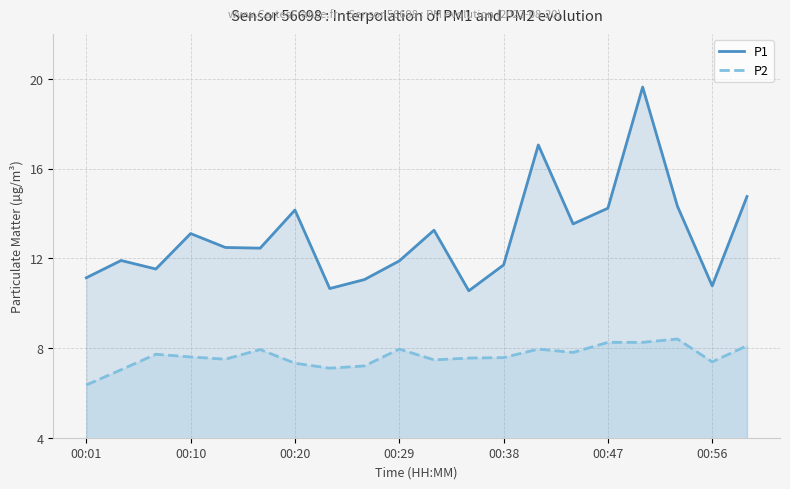

How many values in the P2 series exceed 7?

19